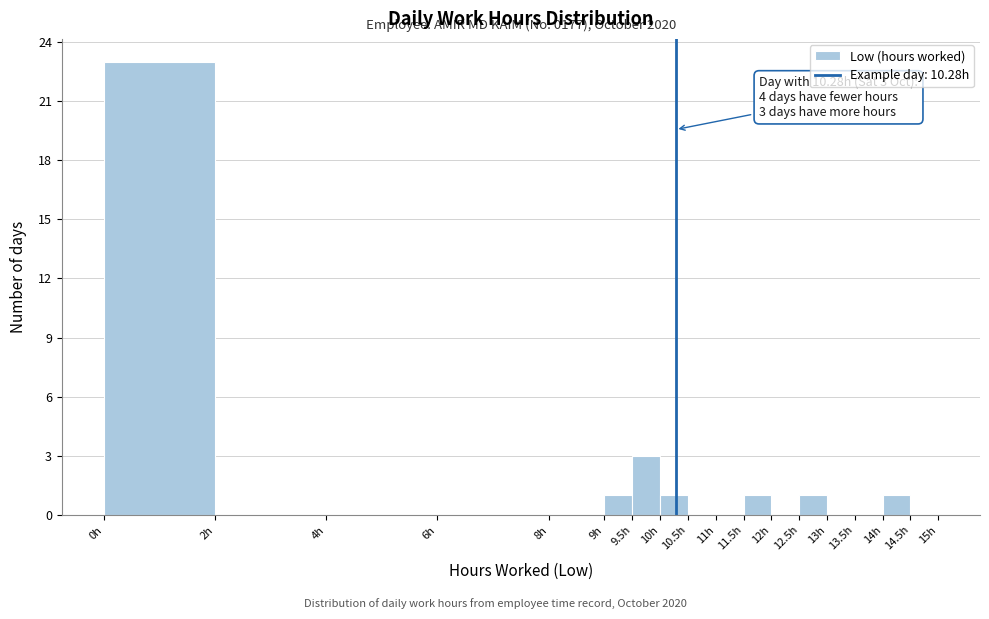

Over which range of the x-axis is the bar tallest?

0.0 to 2.0